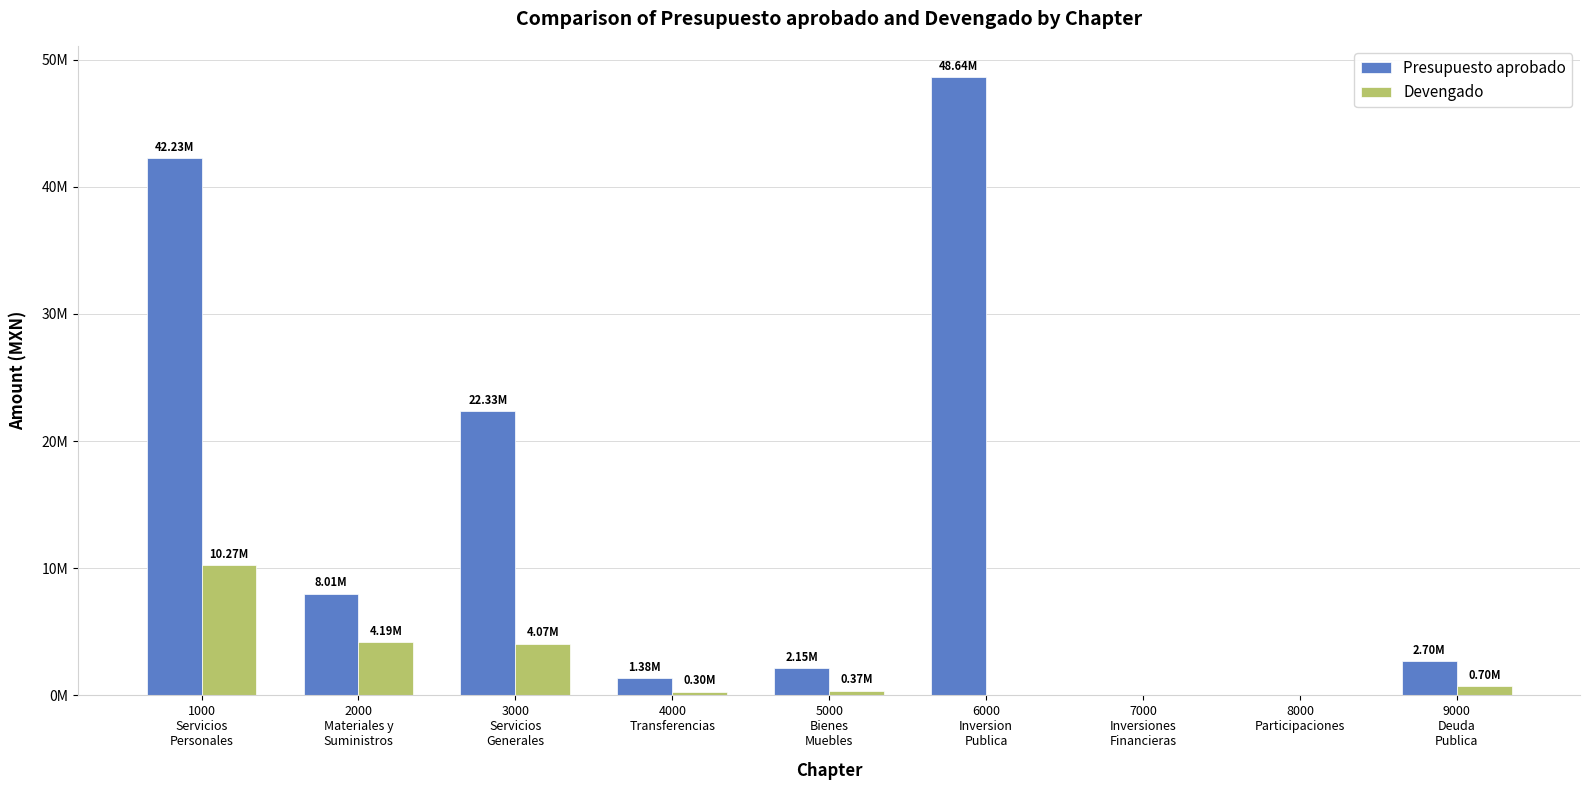

The value of Devengado at 2000
Materiales y
Suministros is 2439276.7. True or false?

False